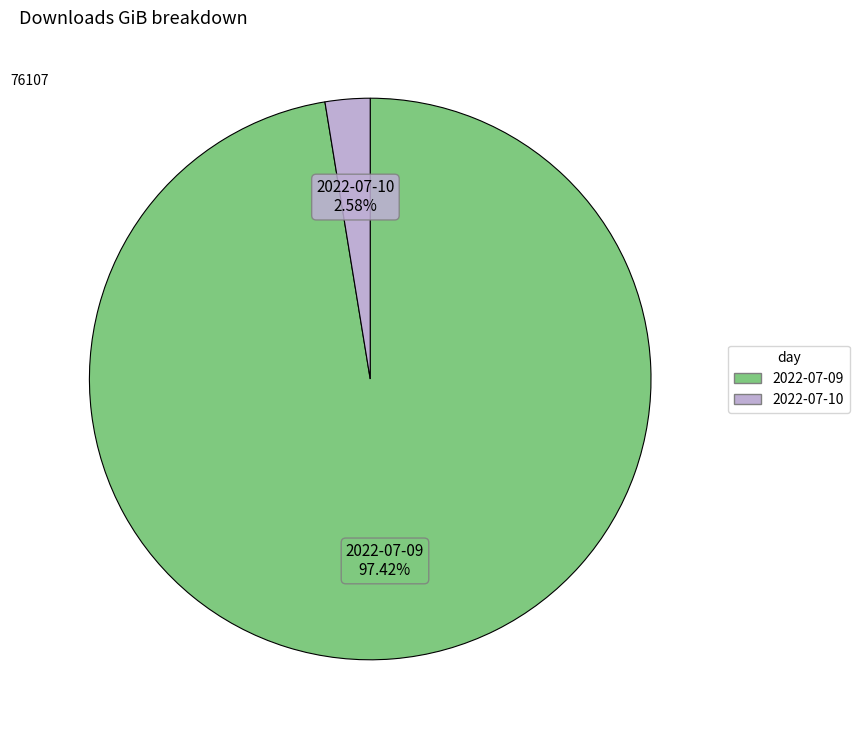

To the nearest percent, what percentage of the pie is 2022-07-10?

3%